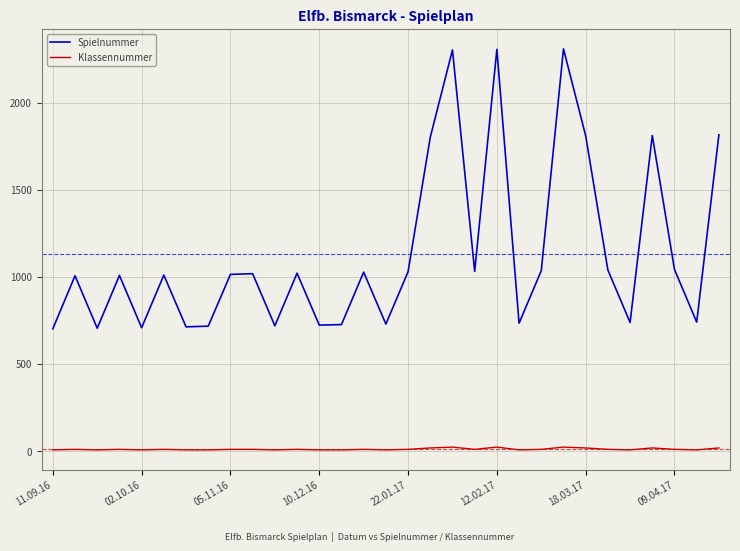

What is the average value of the Spielnummer series?

1132